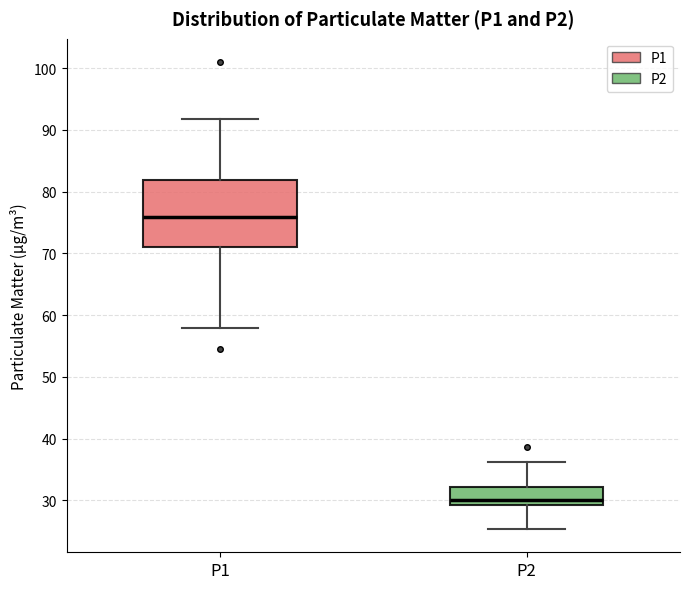

Reading left to right, read every box against the y-axis: the position of its median line, the range the box covers, and the ends of its whiskers. The values are not printed on the chart, so give them approximately, as read against the axis.

P1: median 76, box 71 to 82, whiskers 58 to 92
P2: median 30, box 29 to 32, whiskers 25 to 36